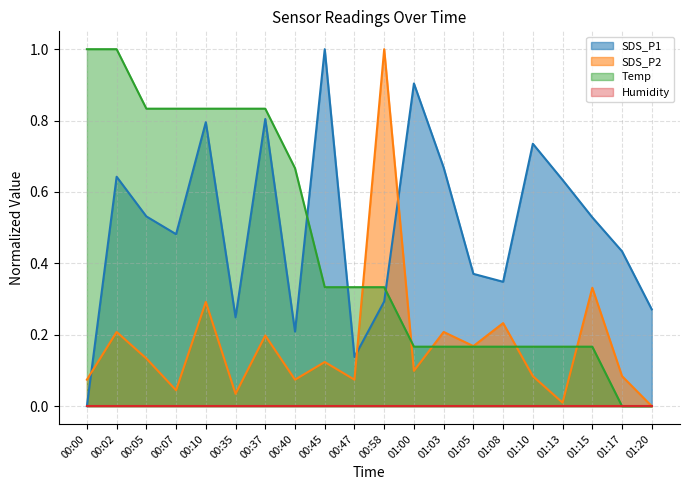

What is the maximum value shown in the chart?

1.0